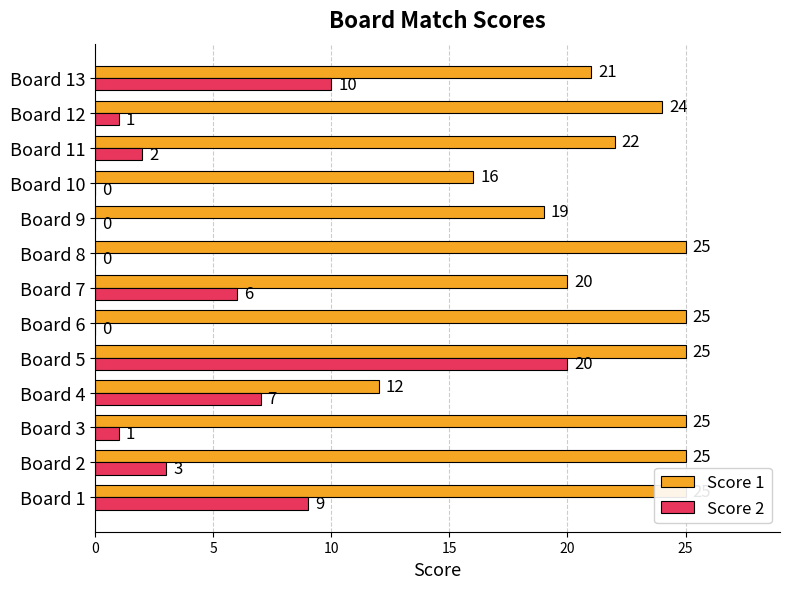

True or false: Score 2 has a value of 16 at Board 13.

False